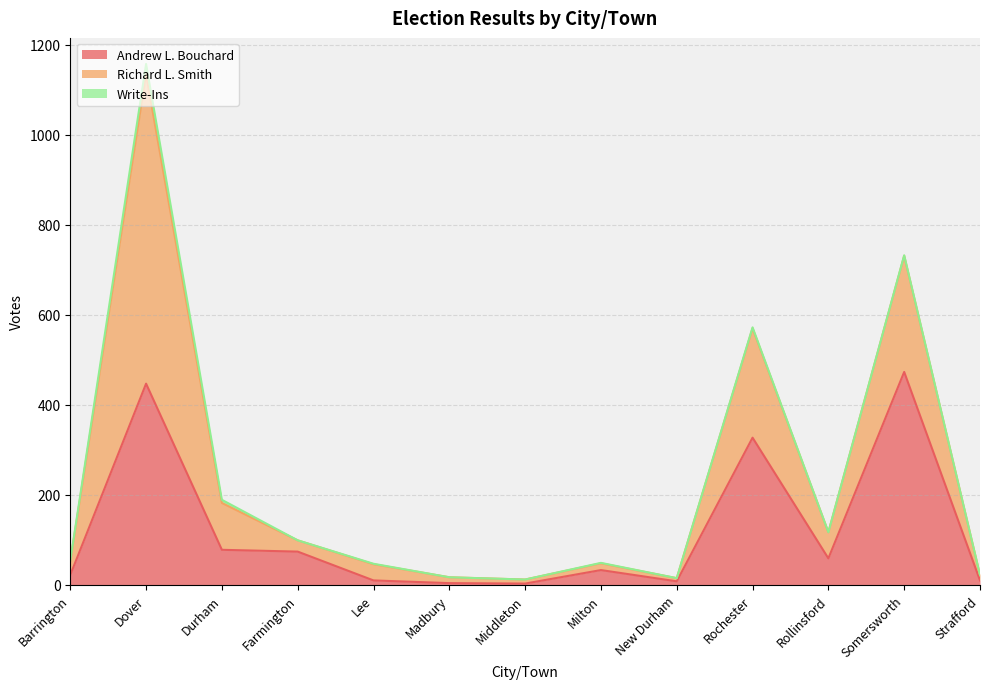

List the labels in order of Richard L. Smith value, largest first.

Dover, Somersworth, Rochester, Durham, Rollinsford, Lee, Barrington, Farmington, Milton, Madbury, Strafford, Middleton, New Durham